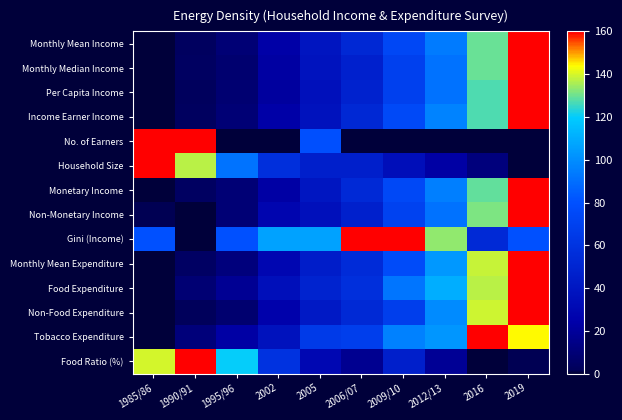

List the series in order of their peak value, lowest first.

Monthly Mean Income, Monthly Median Income, Per Capita Income, Income Earner Income, No. of Earners, Household Size, Monetary Income, Non-Monetary Income, Gini (Income), Monthly Mean Expenditure, Food Expenditure, Non-Food Expenditure, Tobacco Expenditure, Food Ratio (%)